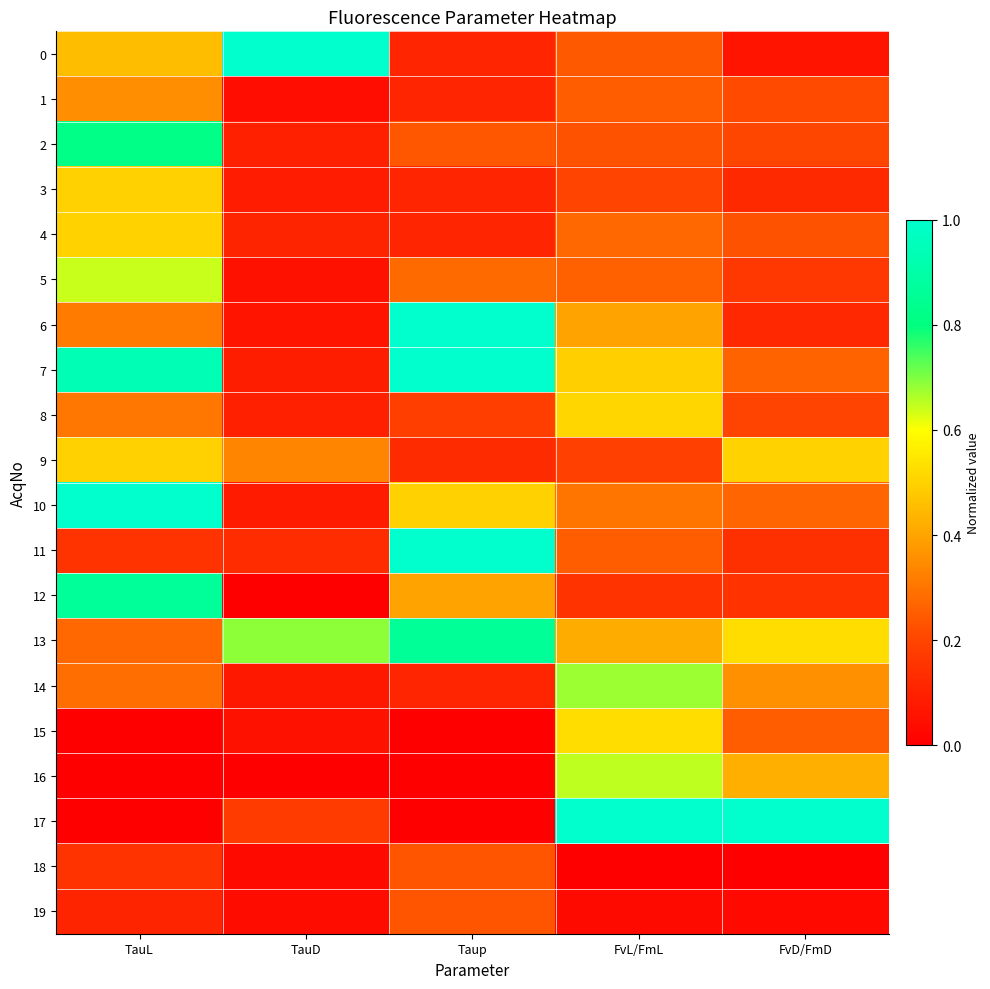

What is the total value across all series at FvD/FmD?

5.2